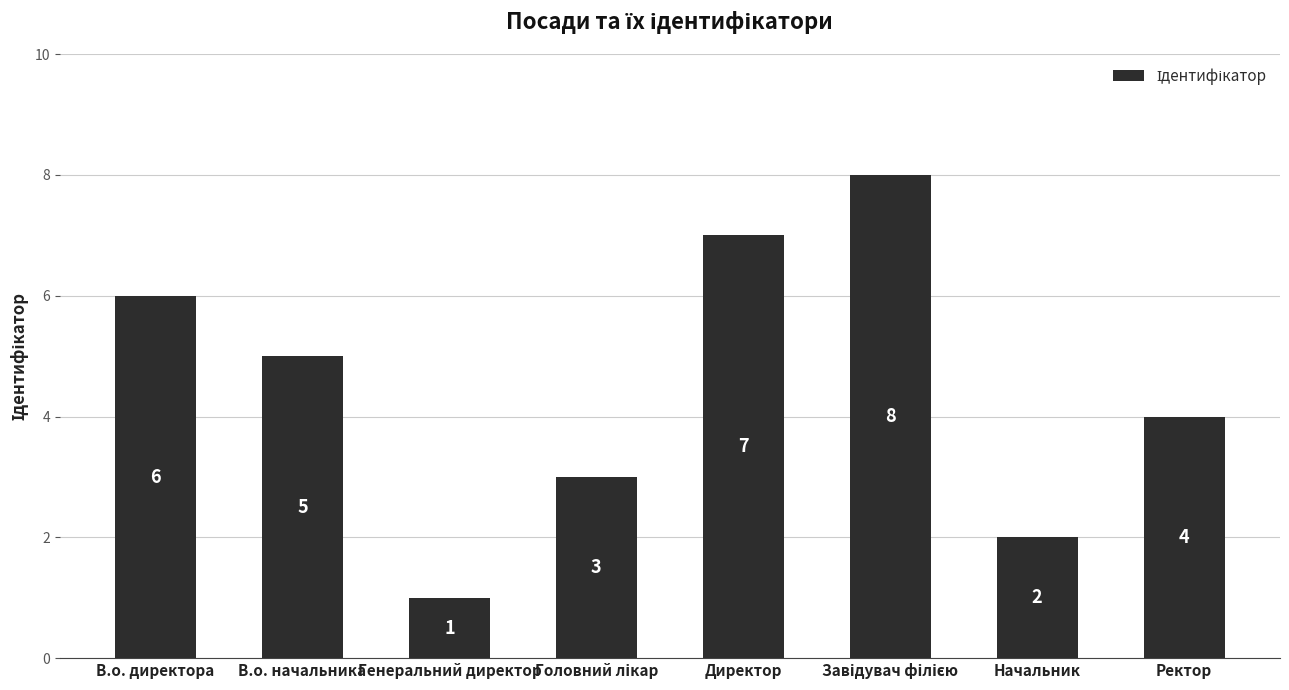

What is the value of the 4th bar from the left?

3